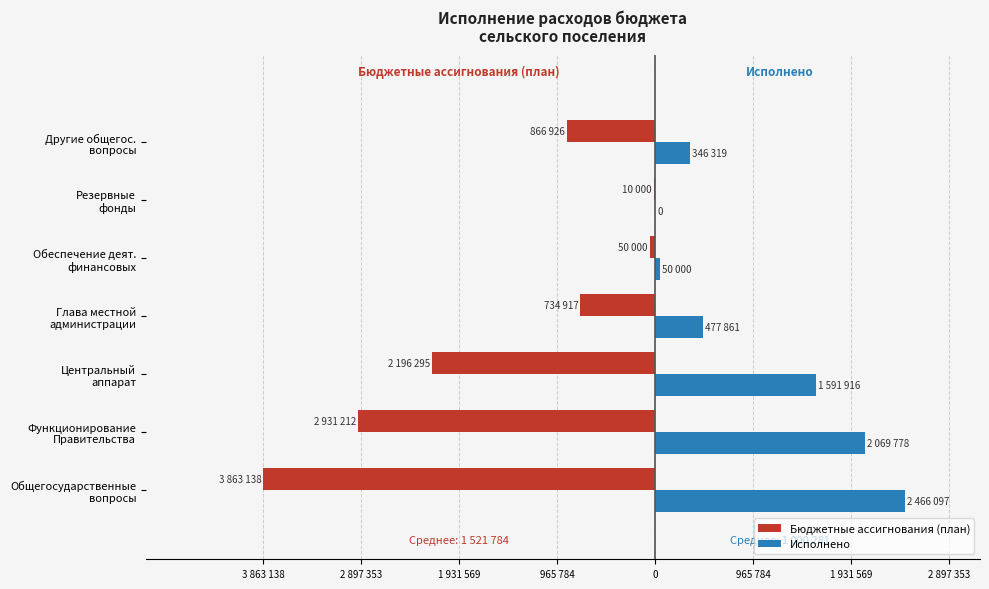

What are all the series names shown in the legend?

Бюджетные ассигнования (план), Исполнено